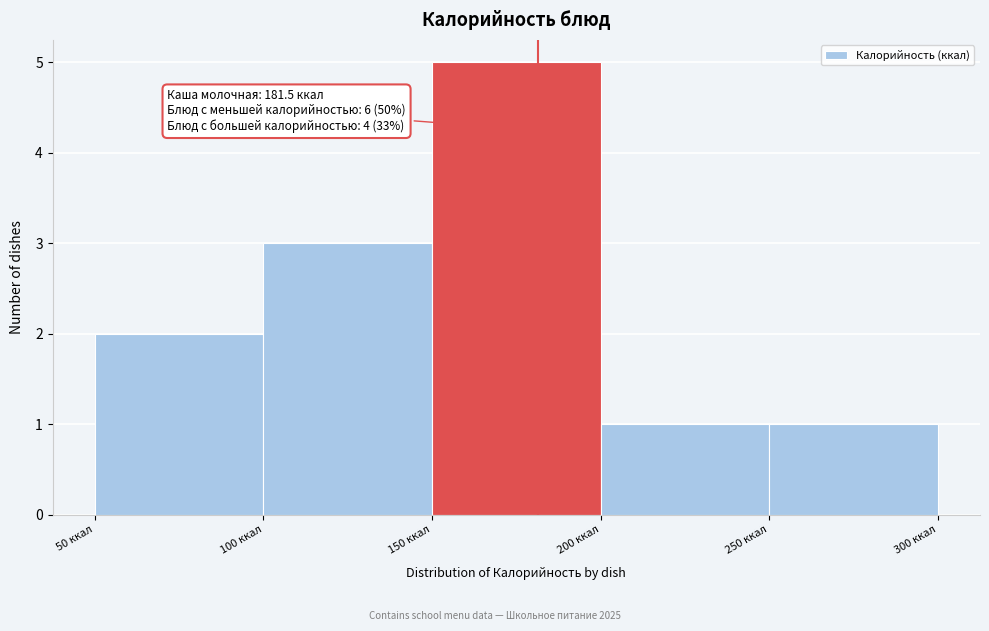

Over which range of the x-axis is the bar tallest?

150 to 200